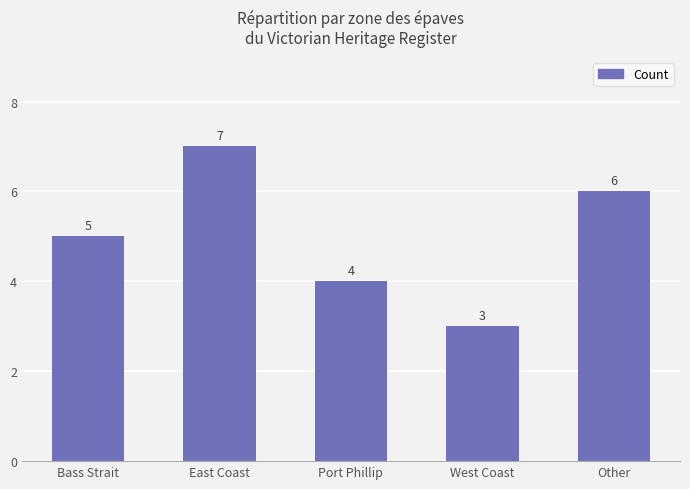

Between Other and Port Phillip, which is larger?

Other